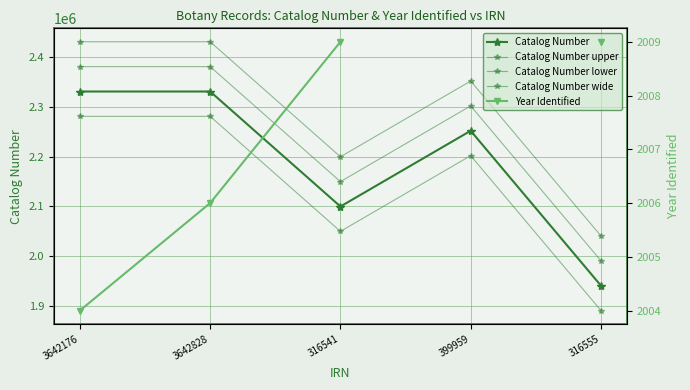

What position from the right is 3642176?

5